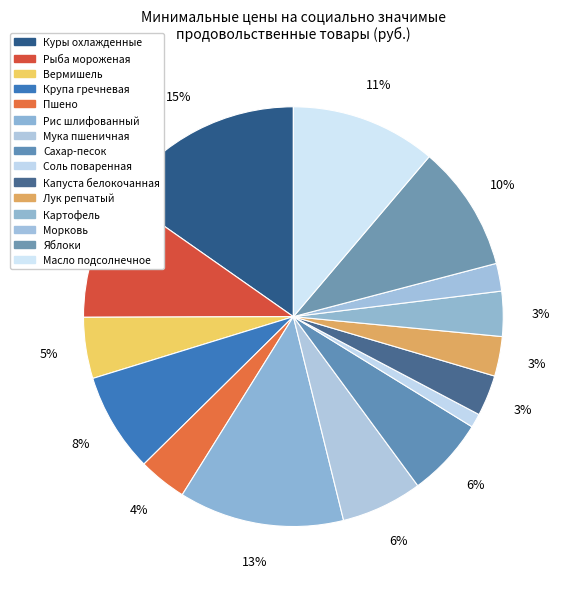

Which slice is the largest?

Куры охлажденные